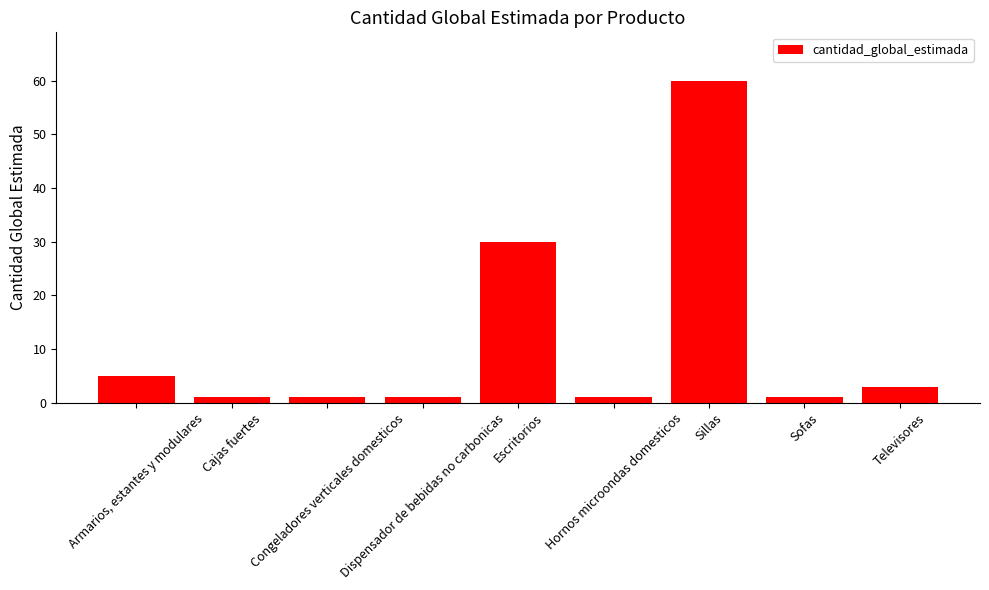

How many bars are there in total?

9